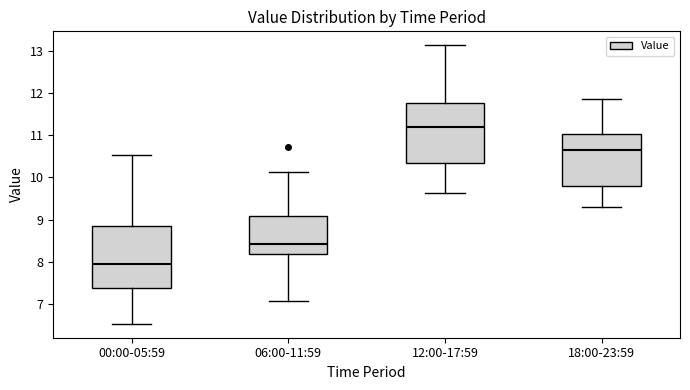

Where is the lower edge of the box for 00:00-05:59 on the y-axis? The values are not printed on the chart, so give them approximately, as read against the axis.

7.4